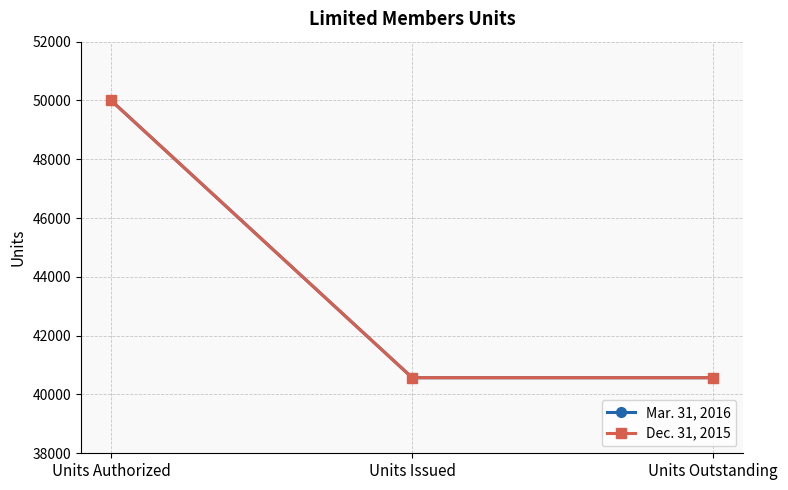

Is this an area chart (filled region under the line)?

No